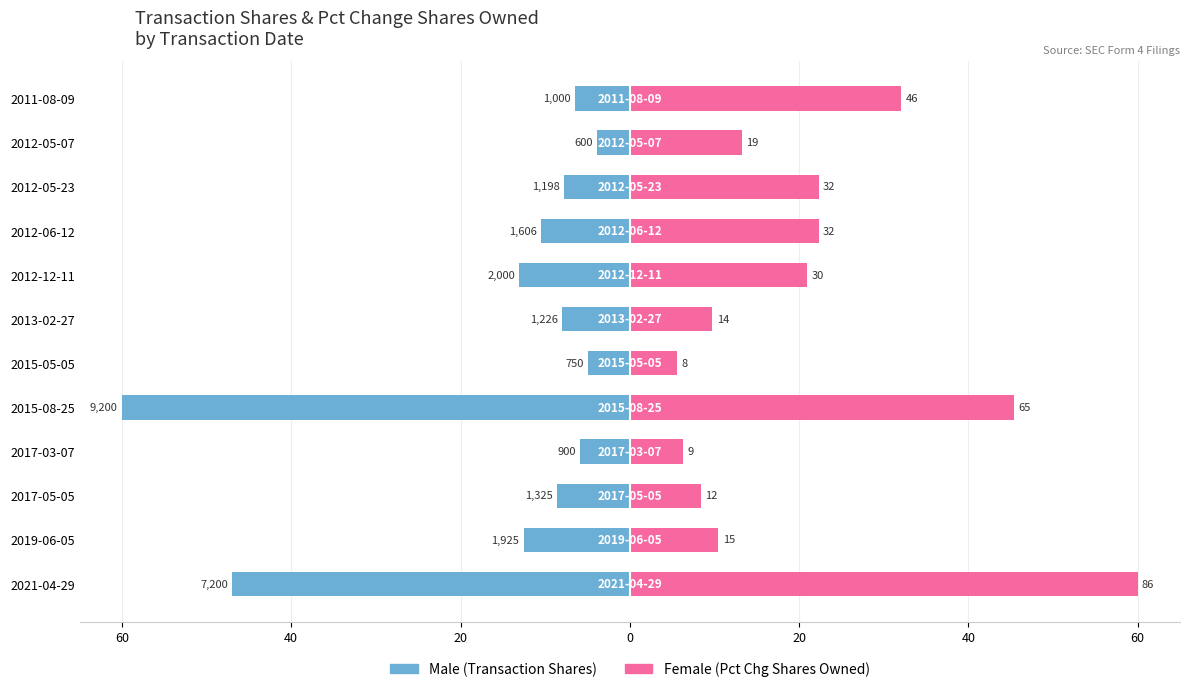

How many bars are there in each group?

2